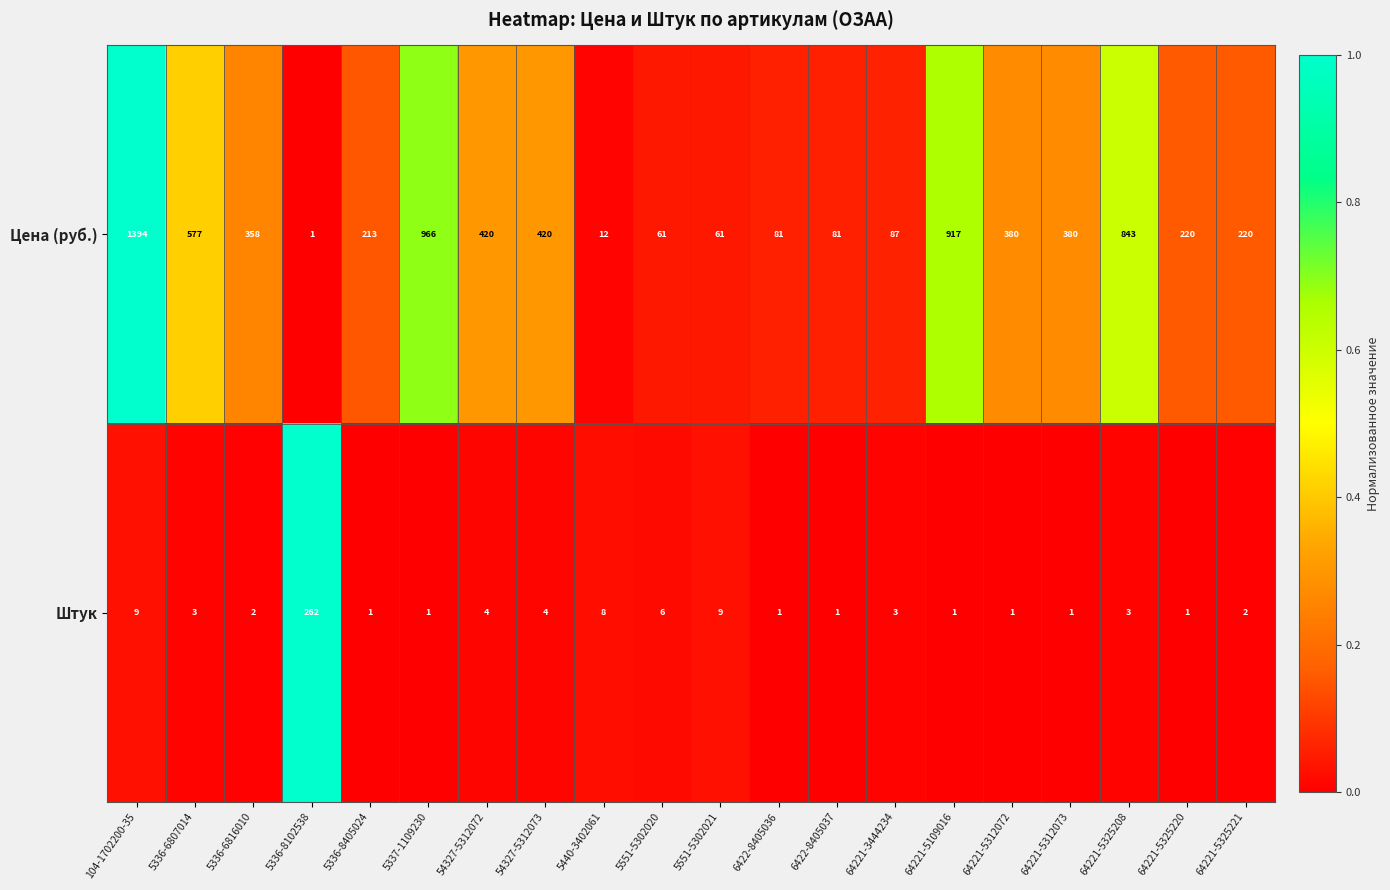

Which series has the largest total across all categories?

Цена (руб.)